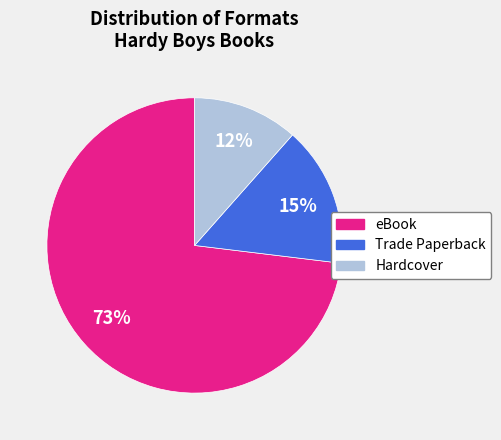

True or false: eBook accounts for 73% of the total.

True